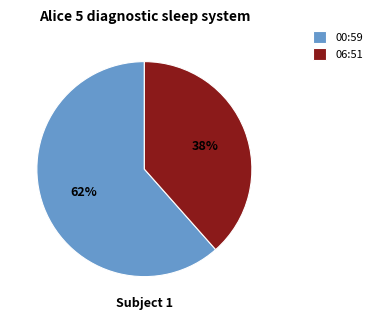

Which slice is the smallest?

06:51